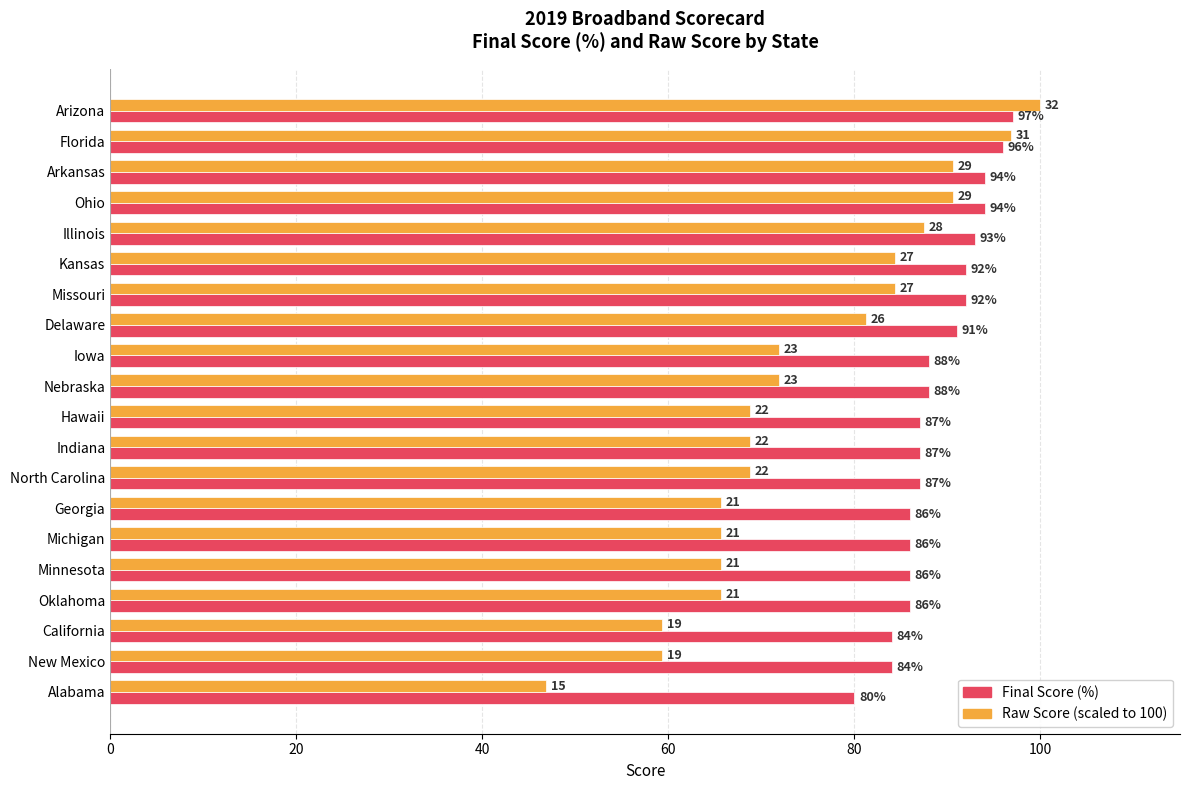

What is the greatest value displayed?

100.0